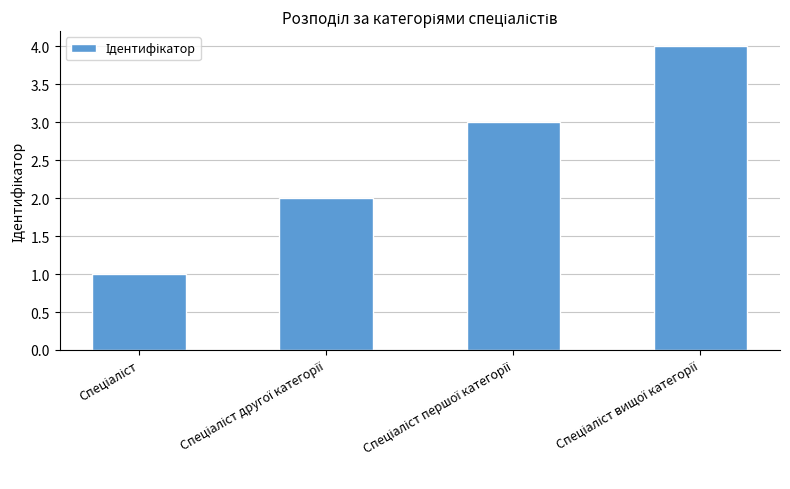

Are the bars grouped side by side (vs. stacked)?

No